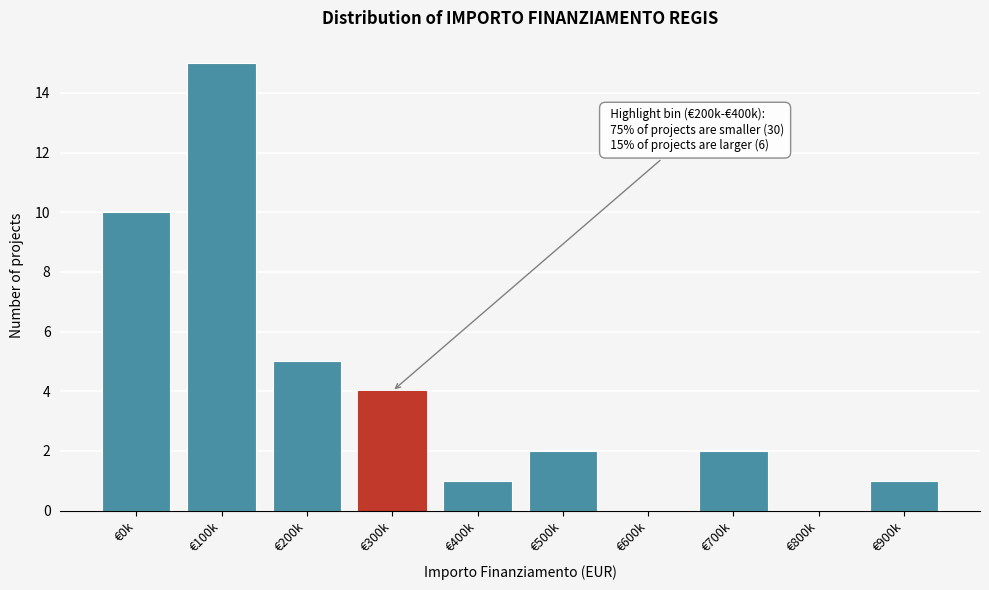

Reading left to right, transcribe all the data shown in this chart.

€0k=10	€100k=15	€200k=5	€300k=4	€400k=1	€500k=2	€600k=0	€700k=2	€800k=0	€900k=1